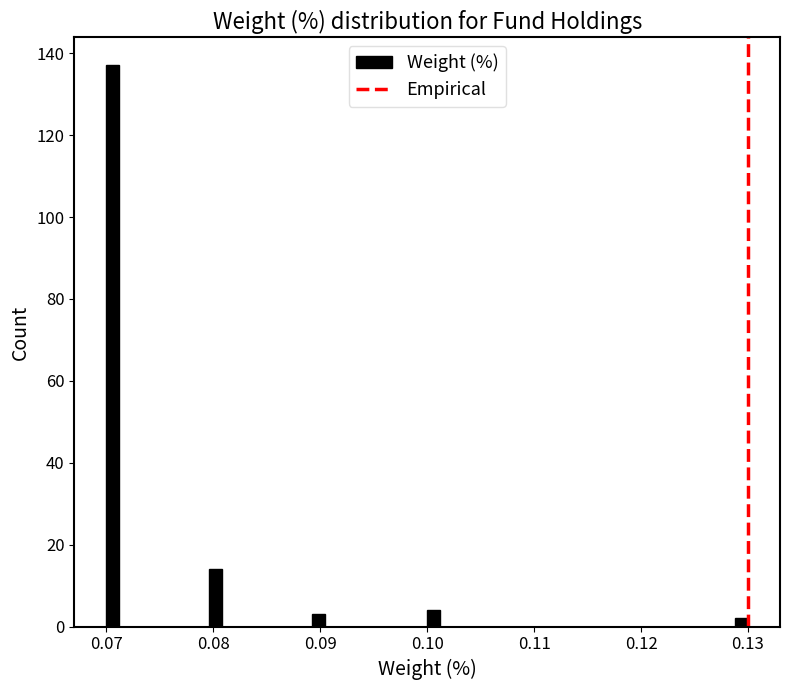

Around what value on the x-axis is the tallest bar? Give the approximate position of its centre, as read against the axis.

0.071